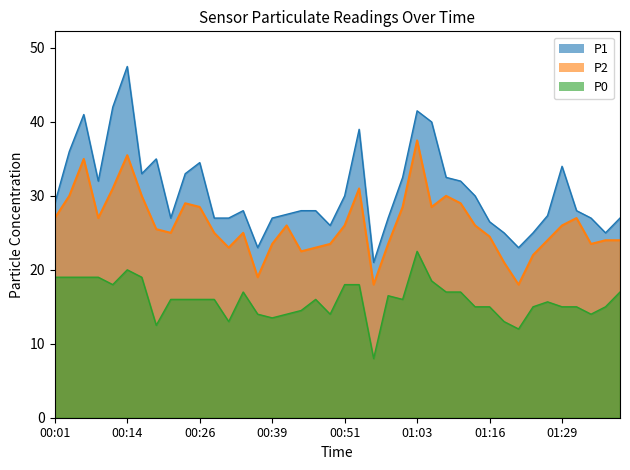

What is the difference between the maximum and minimum values in the P2 series?

19.5